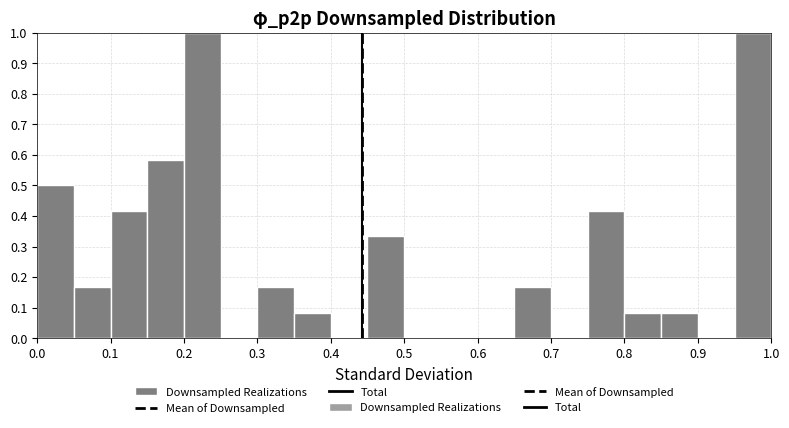

How tall is the bar that spans 0.75 to 0.80 on the x-axis? The values are not printed on the chart, so give them approximately, as read against the axis.

0.42